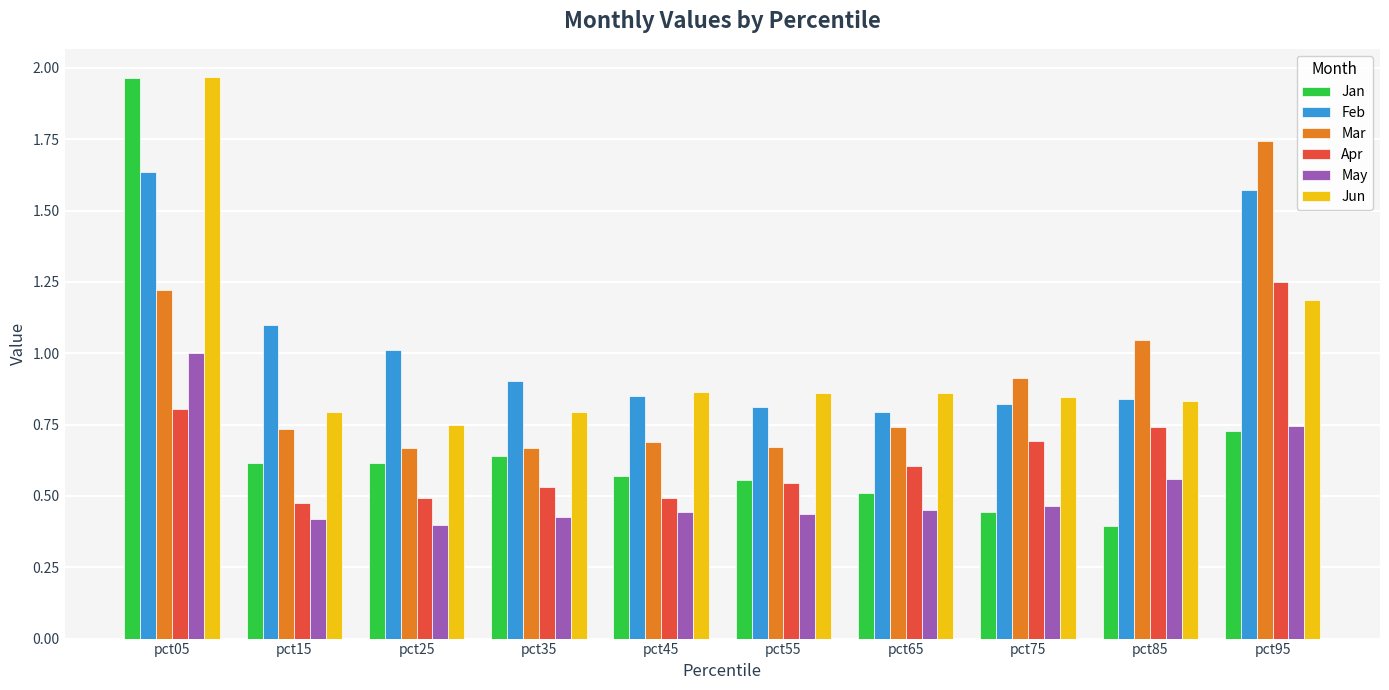

Where is May nearest to the value 0?

pct25